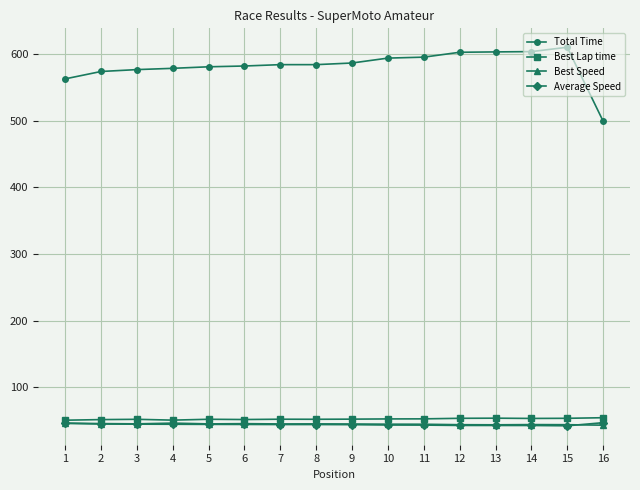

Which category has the highest value across all series?

15